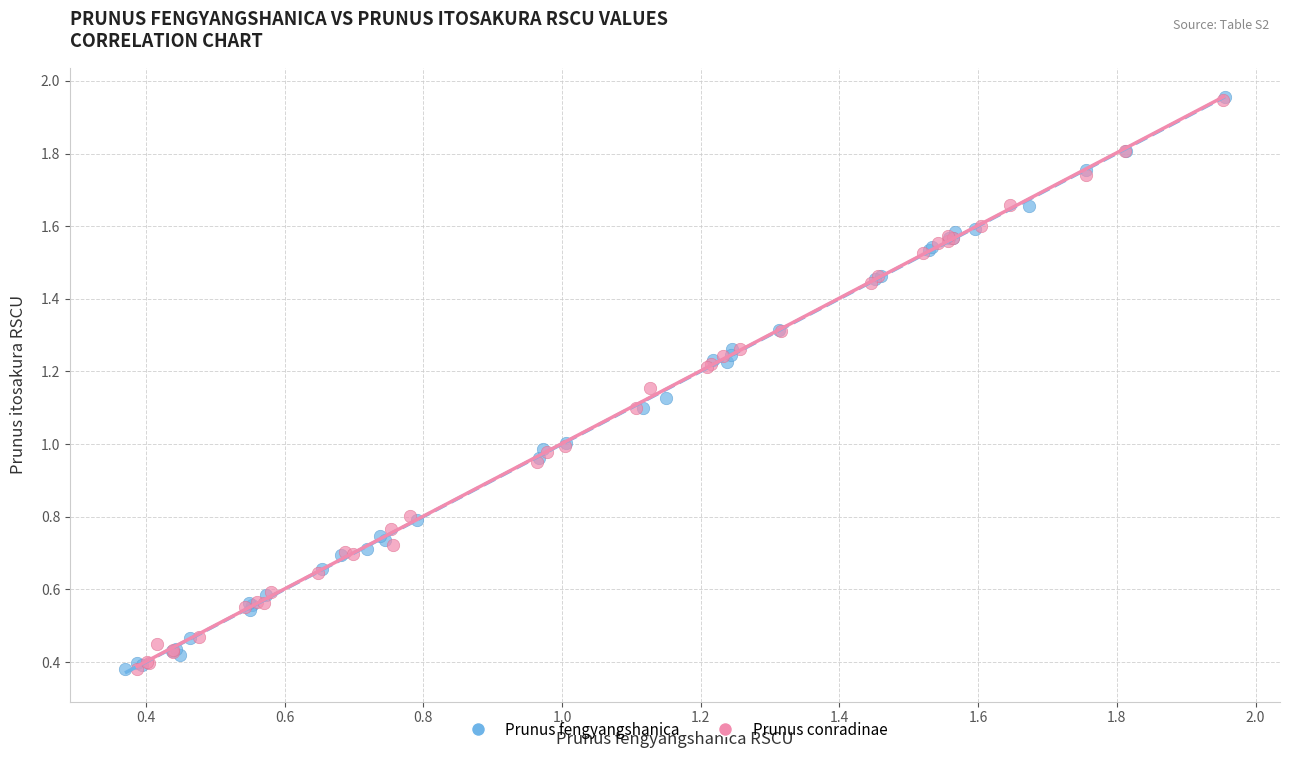

Which series has the largest Y range (max minus min)?

Prunus fengyangshanica